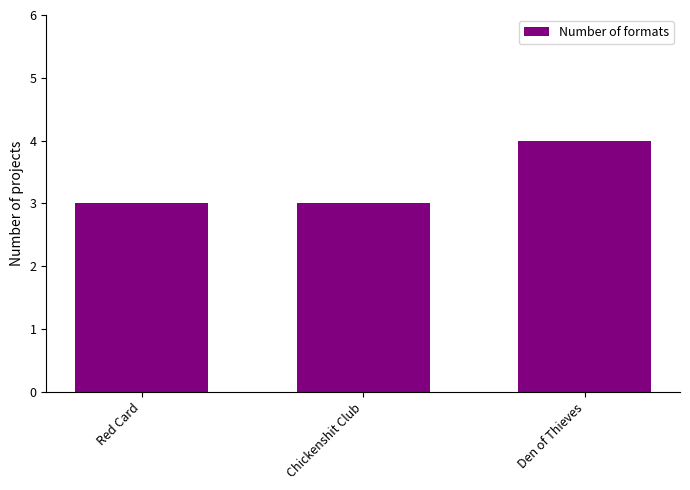

What is the change in value from Chickenshit Club to Den of Thieves?

+1